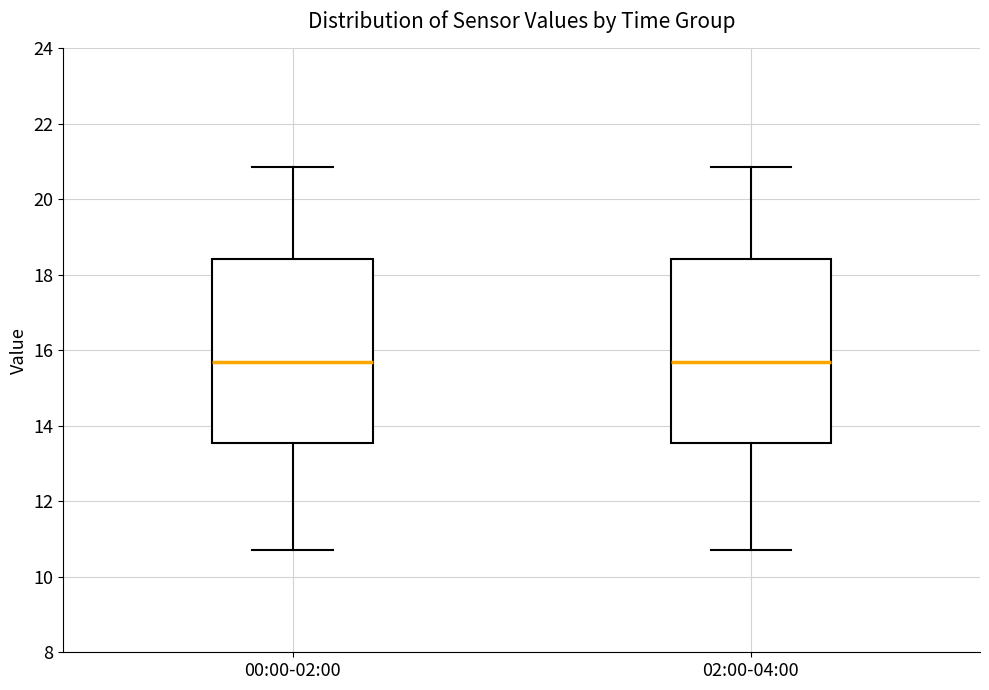

Where does the upper whisker of the box for 00:00-02:00 end on the y-axis? The values are not printed on the chart, so give them approximately, as read against the axis.

20.8